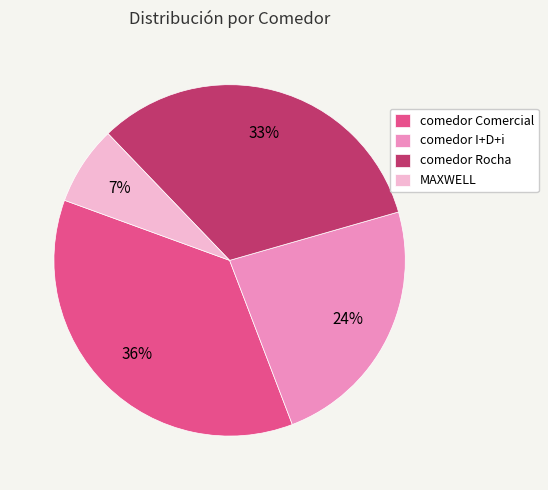

To the nearest percent, what portion does comedor Comercial represent?

36%